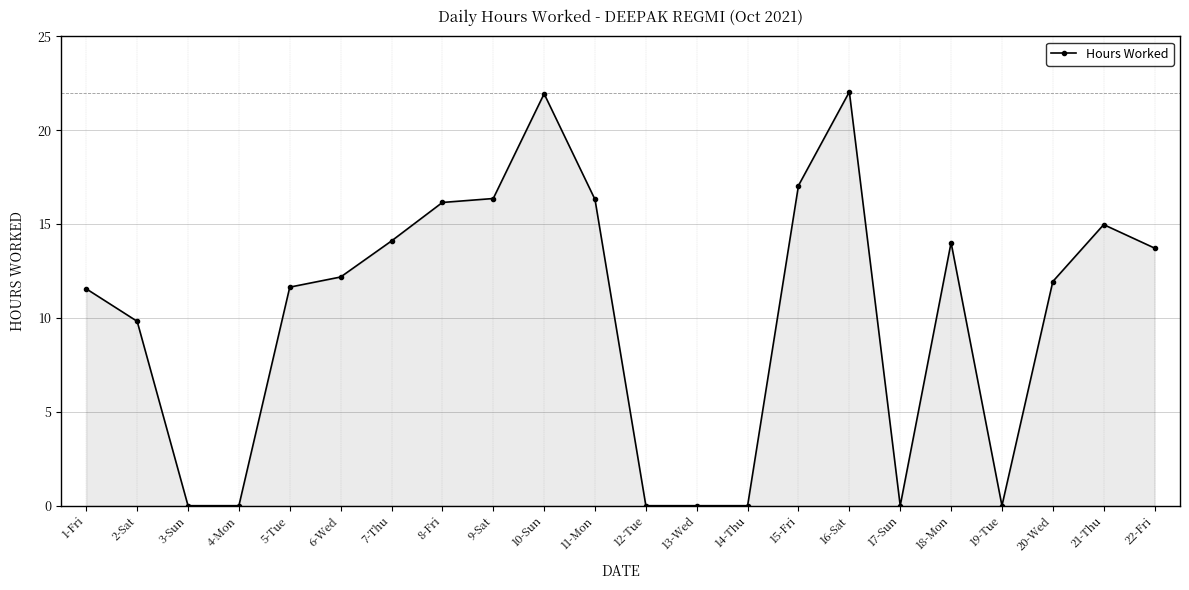

What position from the left is 18-Mon?

18